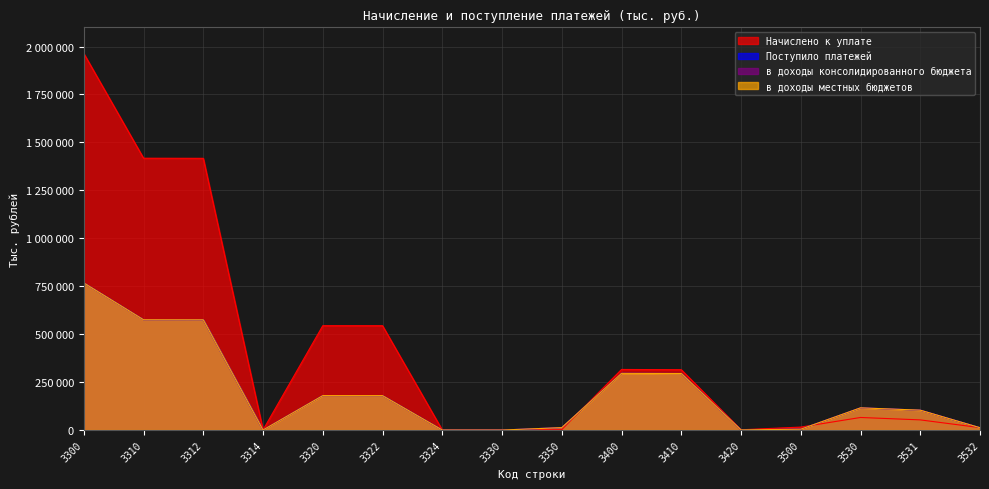

Rank the series at 3324 from lowest to highest value.

Начислено к уплате, в доходы консолидированного бюджета, в доходы местных бюджетов, Поступило платежей